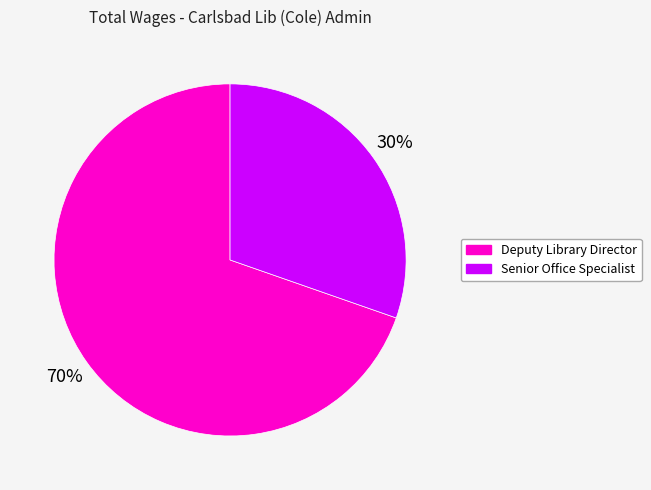

Does Deputy Library Director represent more than half of the total?

Yes